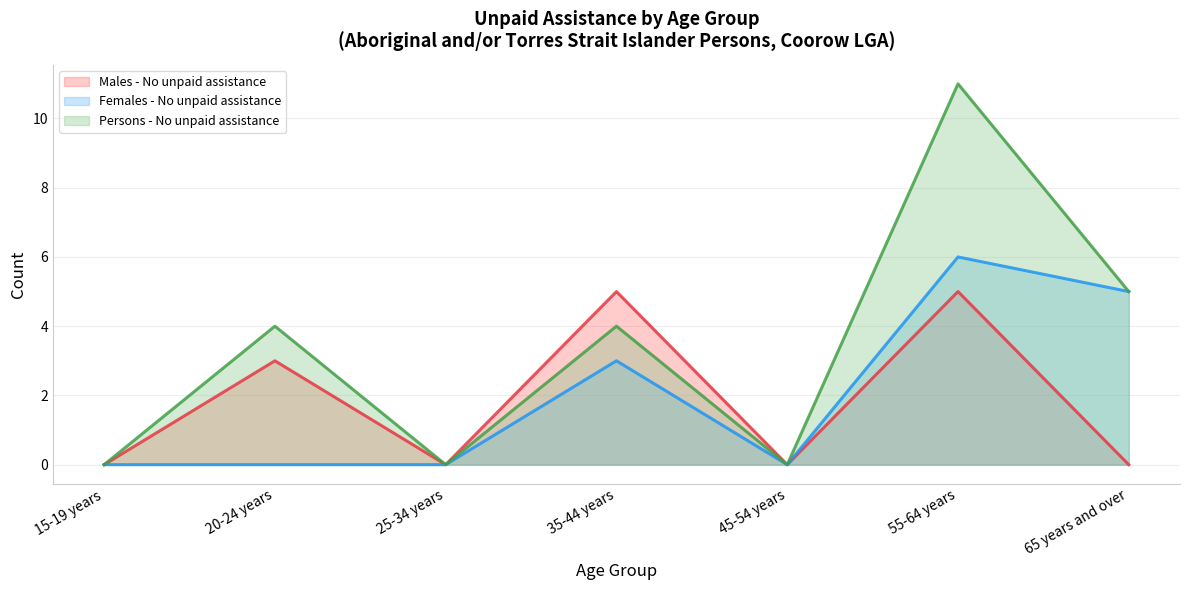

What is the difference between the maximum and minimum values in the Females - No unpaid assistance series?

6